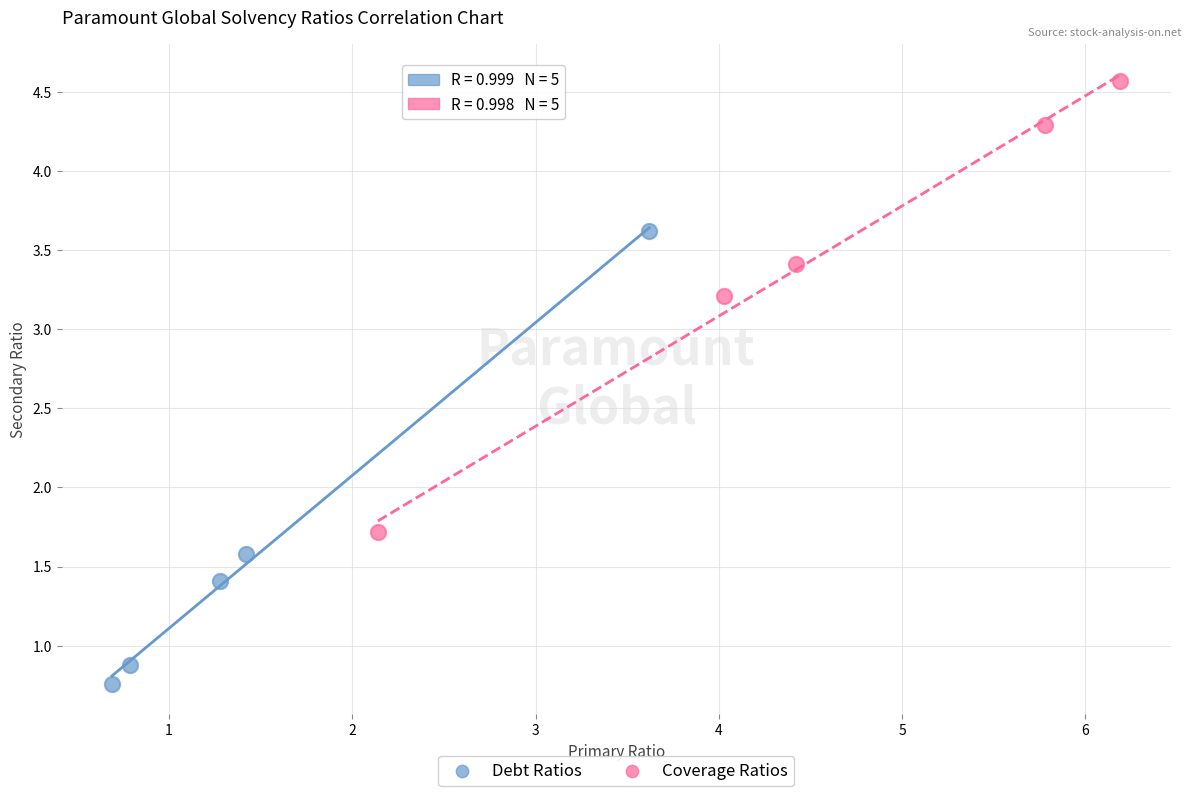

Which series contains the lowest Y value?

Debt Ratios